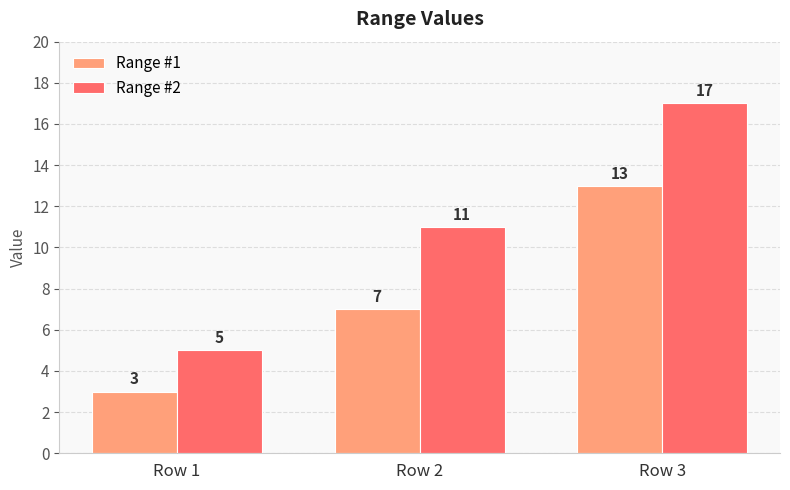

Reading left to right, list all the values displayed in this chart.

Range #1: 3	7	13
Range #2: 5	11	17